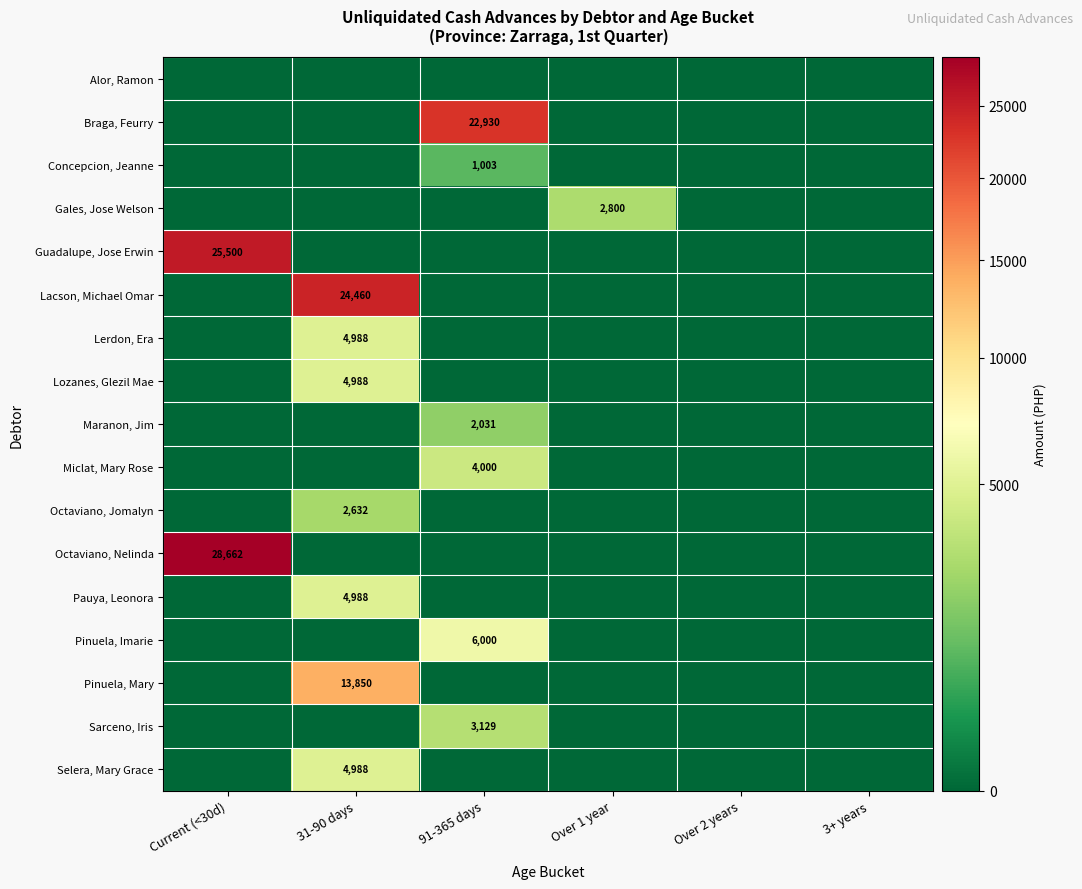

The Pinuela, Imarie series shows 0.0 at 31-90 days. True or false?

True